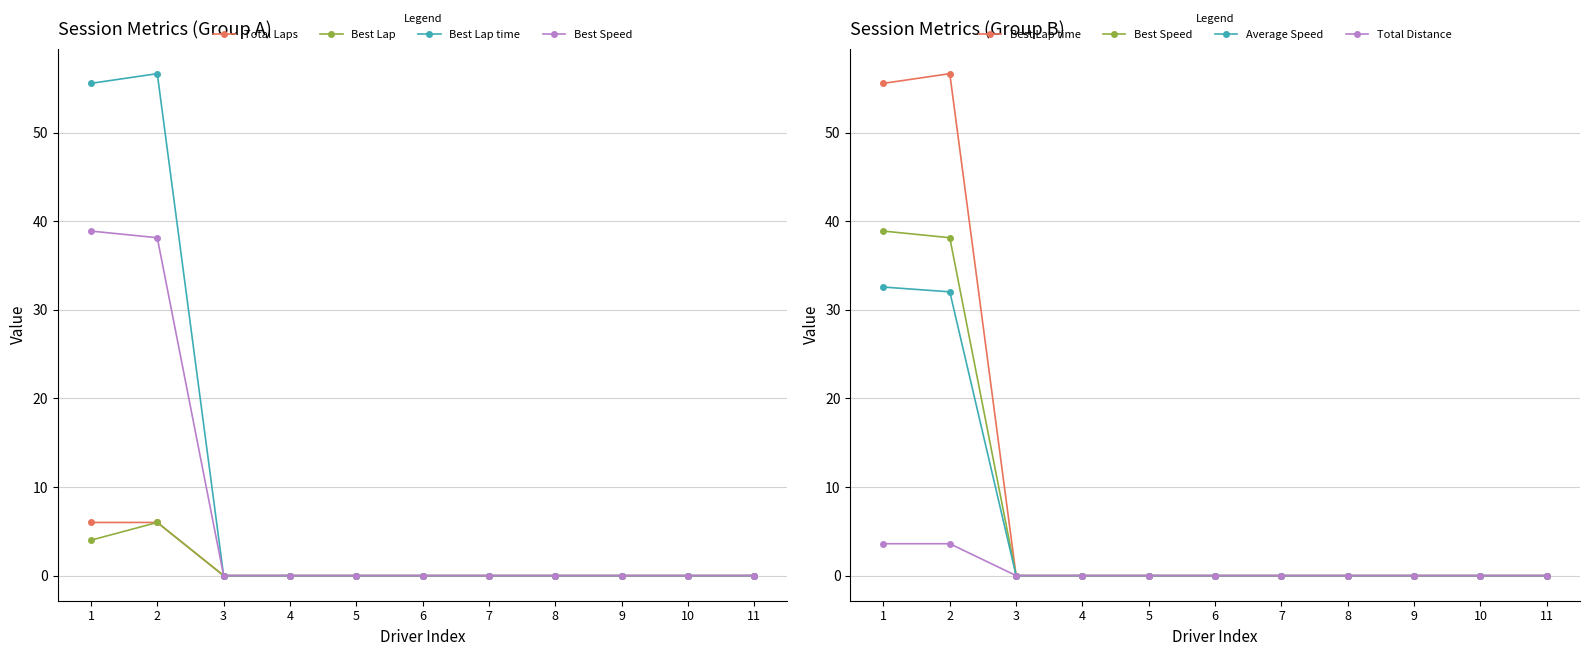

True or false: Best Speed and Total Laps intersect in this chart.

False